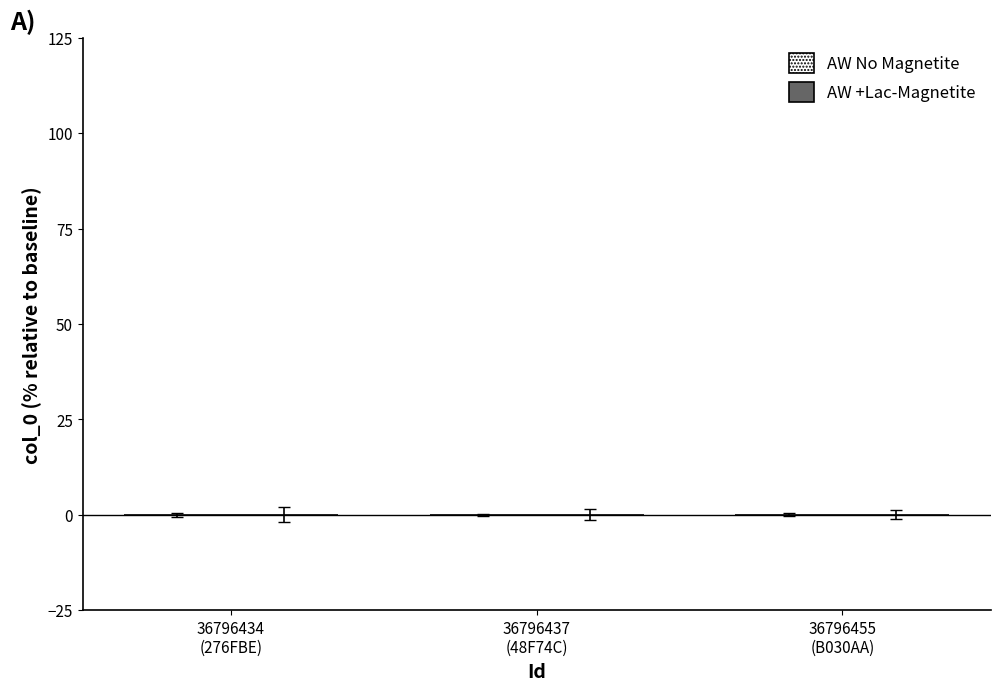

List the series in order of their peak value, lowest first.

AW No Magnetite, AW +Lac-Magnetite